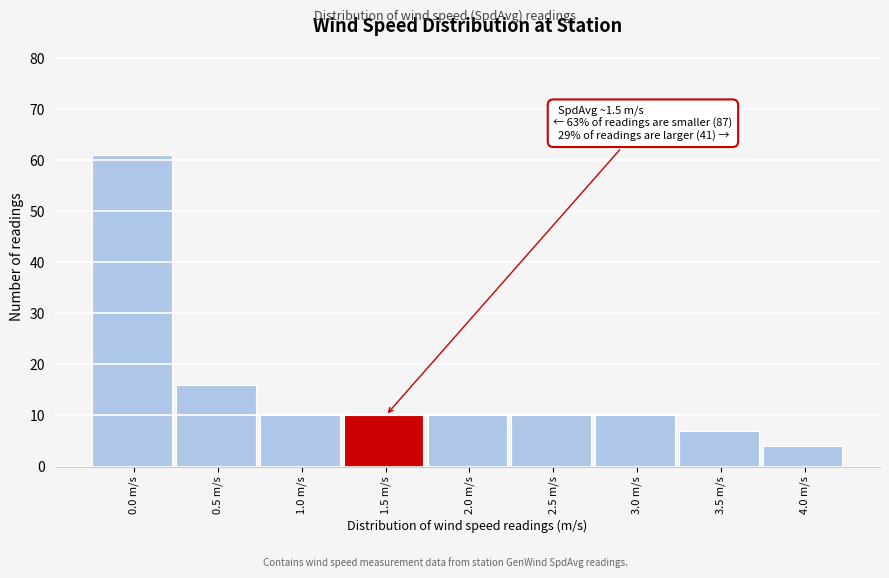

Reading left to right, transcribe all the data shown in this chart.

61	16	10	10	10	10	10	7	4